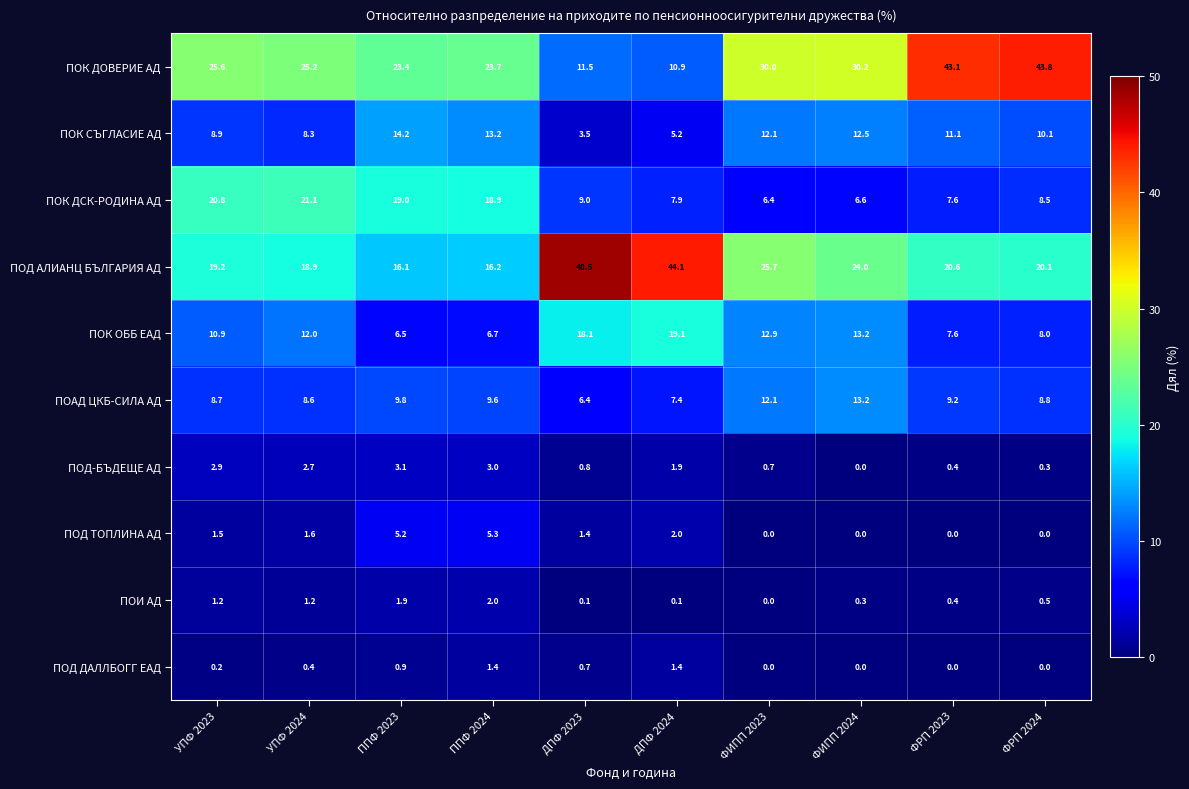

What is the average value of the ПОК ОББ ЕАД series?

11.5